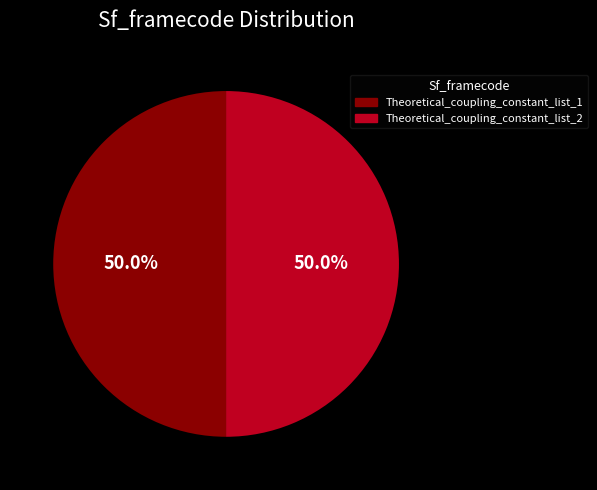

Combined, what portion of the pie is Theoretical_coupling_constant_list_2 and Theoretical_coupling_constant_list_1?

100.0%